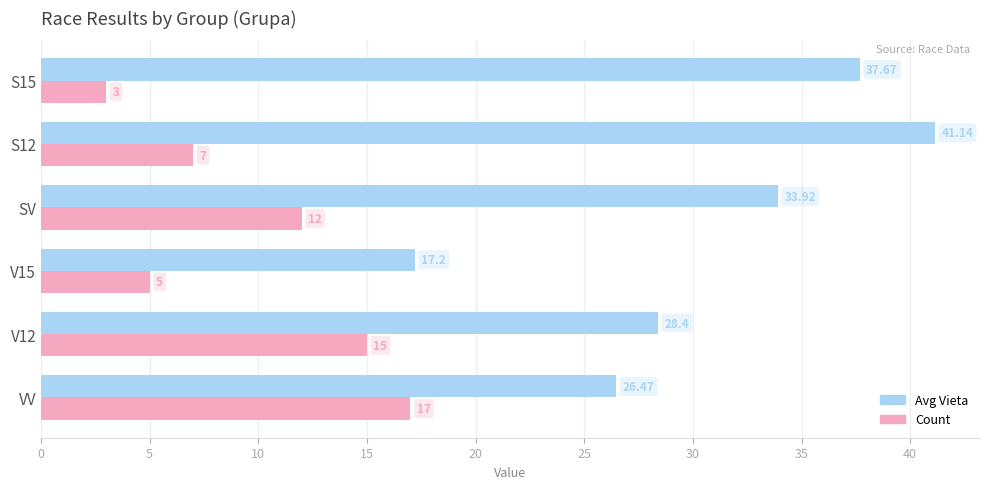

List the labels in order of Avg Vieta value, largest first.

S12, S15, SV, V12, VV, V15